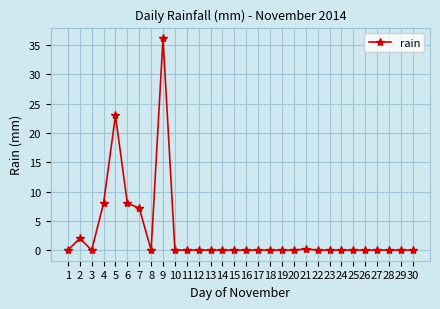

Which category has the highest value across all series?

9